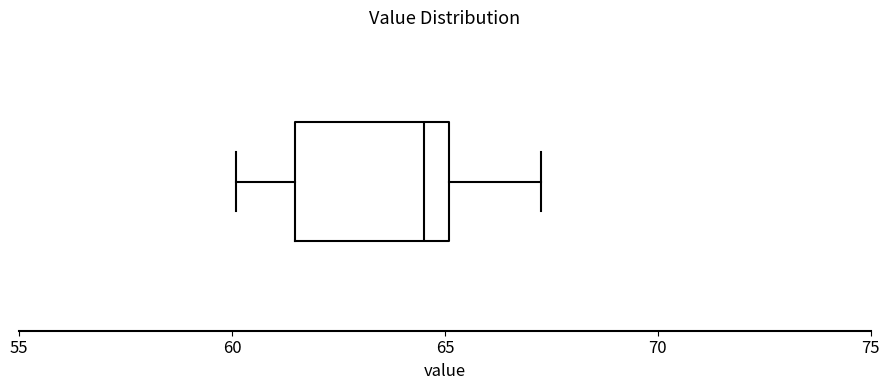

Read this box plot against the x-axis: the position of the median line, the range covered by the box, and the ends of both whiskers. The values are not printed on the chart, so give them approximately, as read against the axis.

median 64.5, box 61.5 to 65.0, whiskers 60.0 to 67.5